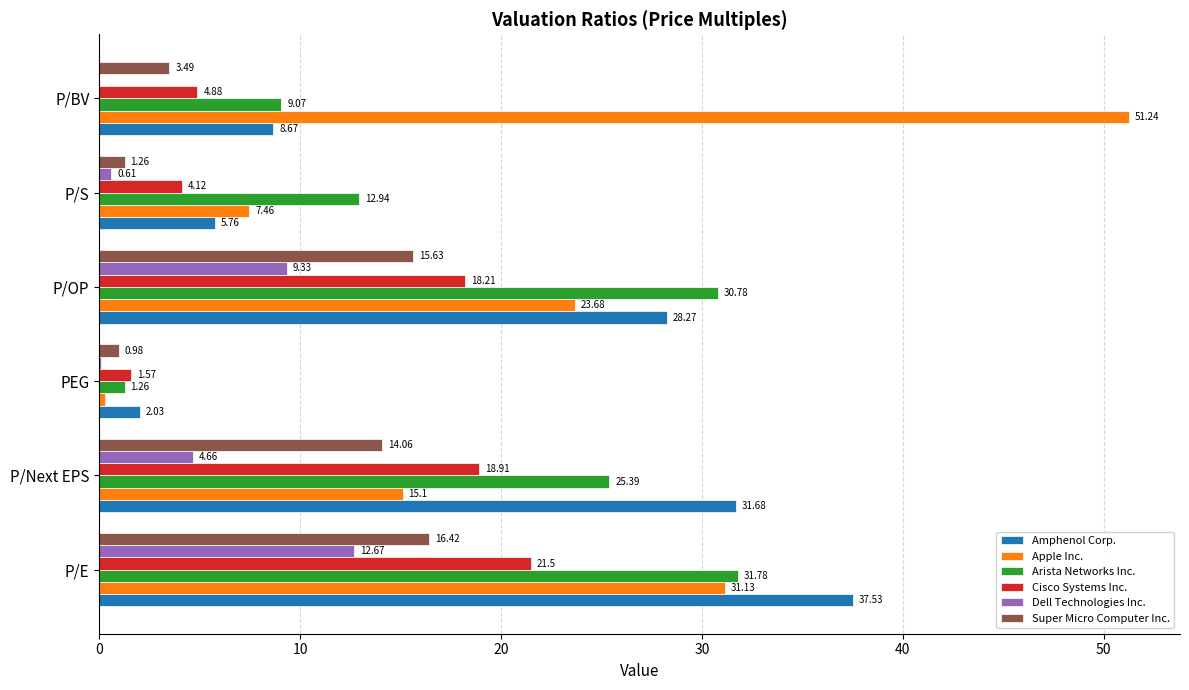

What is the sum of the Super Micro Computer Inc. values at P/BV and P/E?

19.9